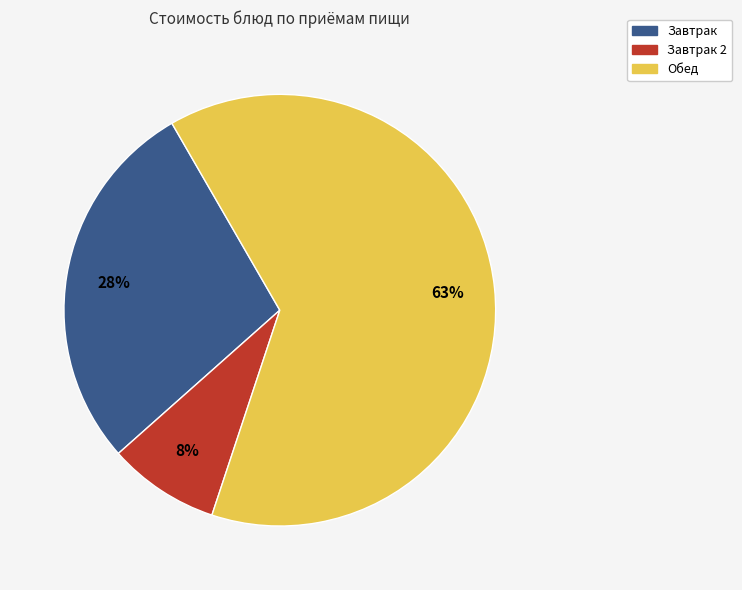

To the nearest percent, what is the average slice percentage?

33%